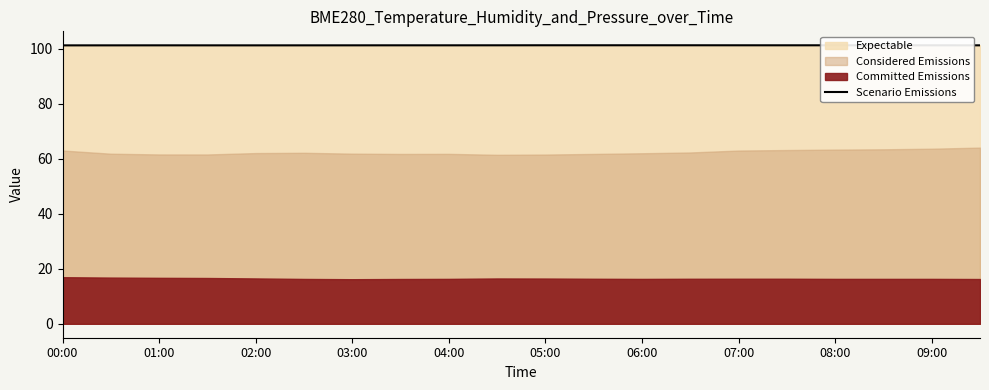

What is the maximum value shown in the chart?

101.3